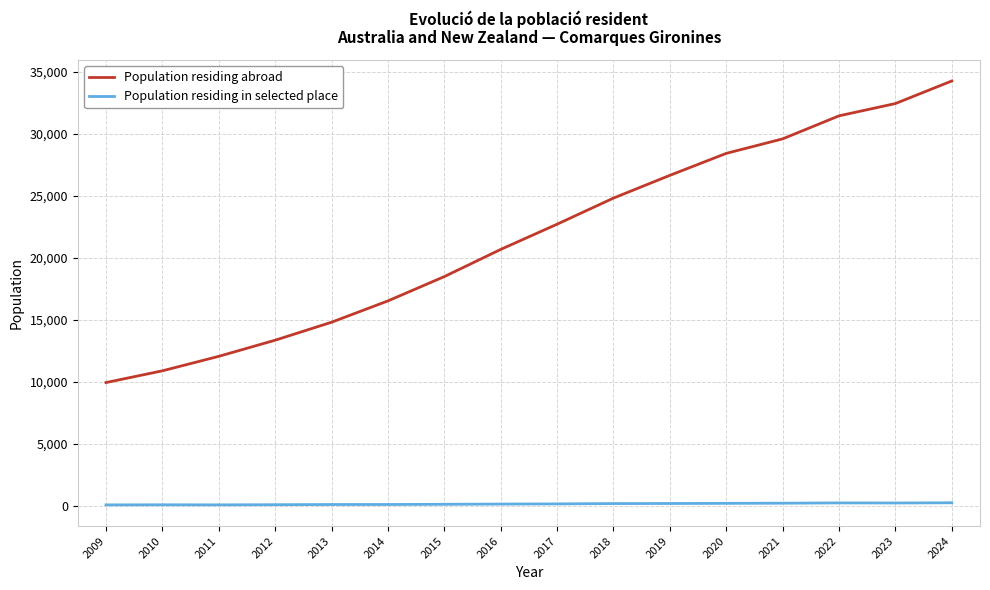

Which series has the largest total across all categories?

Population residing abroad